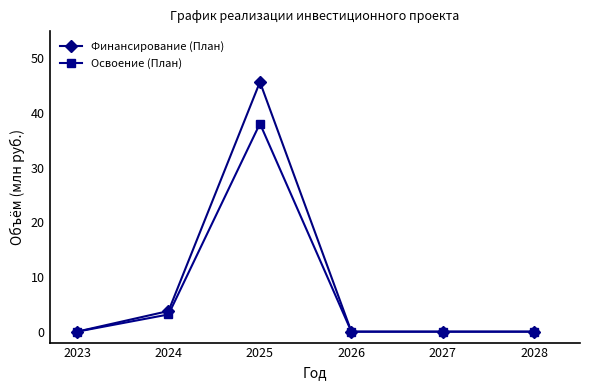

What is the spread (max minus min) of values at 2025?

7.6